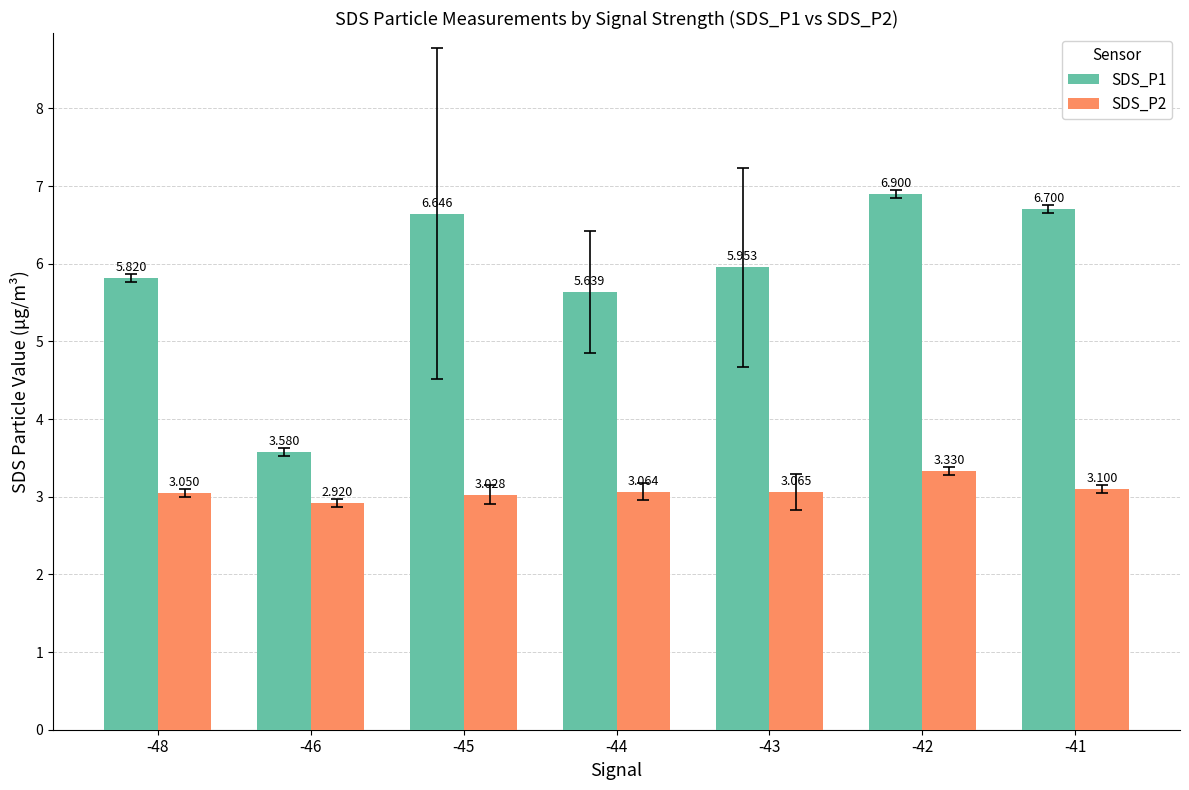

True or false: SDS_P1 has a value of 6.0 at -43.

True